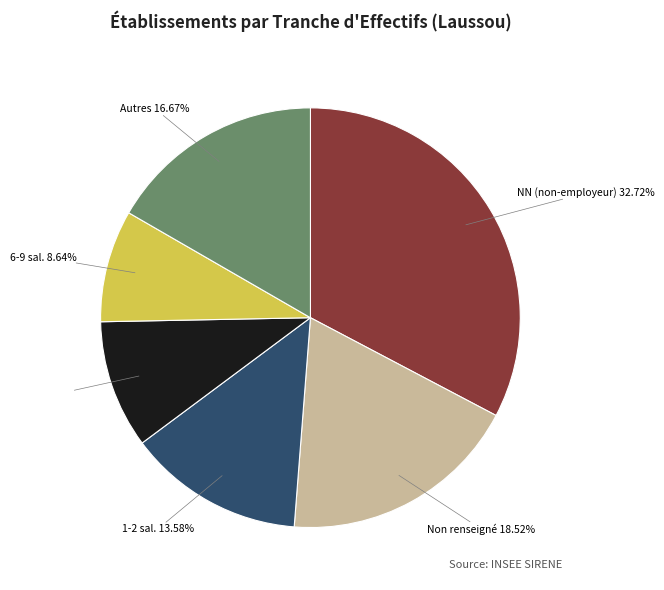

Does any single category account for the majority?

No